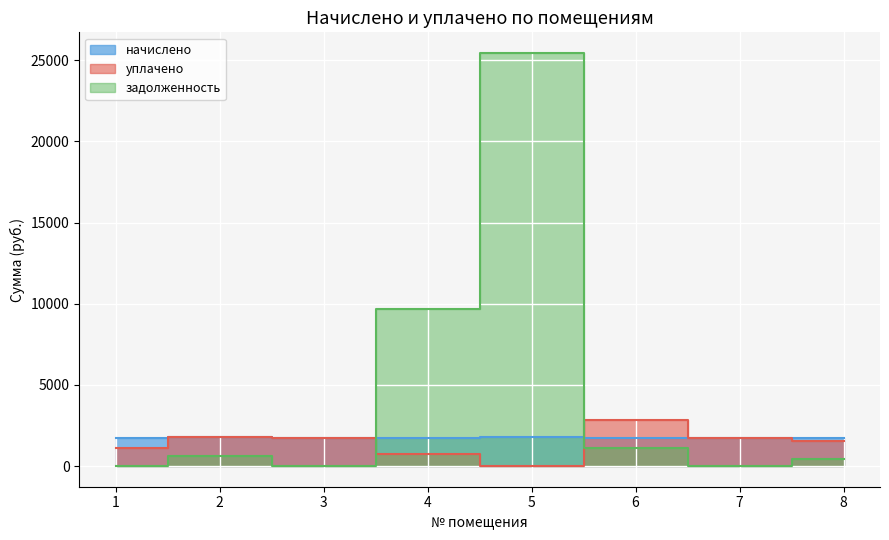

Where do уплачено and задолженность first cross each other?

3 and 4